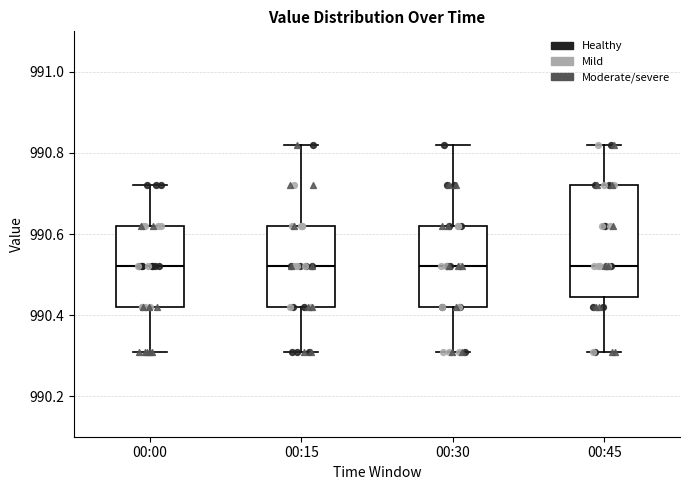

Reading left to right, transcribe this box plot: for each box, give where its median line is, the range the box spans, and where its two whiskers end, as read against the y-axis. The values are not printed on the chart, so give them approximately, as read against the axis.

00:00: median 990.52, box 990.42 to 990.62, whiskers 990.32 to 990.72
00:15: median 990.52, box 990.42 to 990.62, whiskers 990.32 to 990.82
00:30: median 990.52, box 990.42 to 990.62, whiskers 990.32 to 990.82
00:45: median 990.52, box 990.44 to 990.72, whiskers 990.32 to 990.82